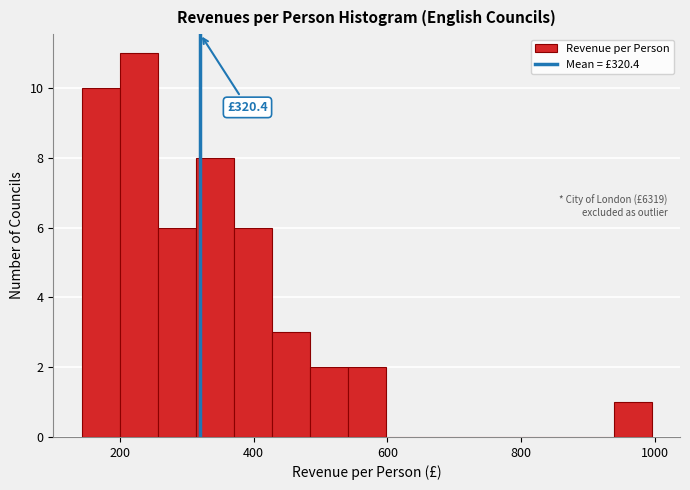

Read against the x-axis, roughly where is the centre of the tallest bar?

220